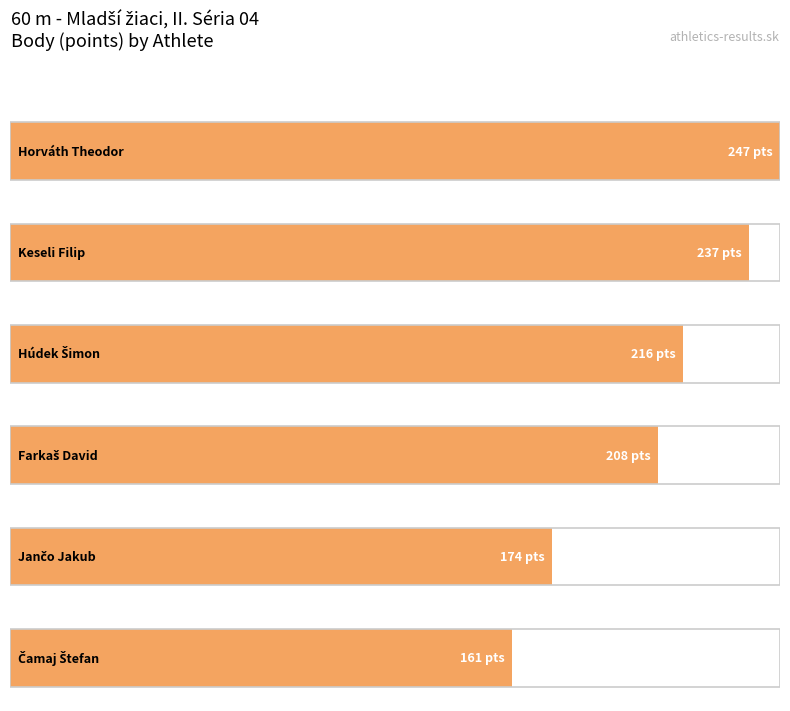

Where does the data first go above 216?

Horváth Theodor